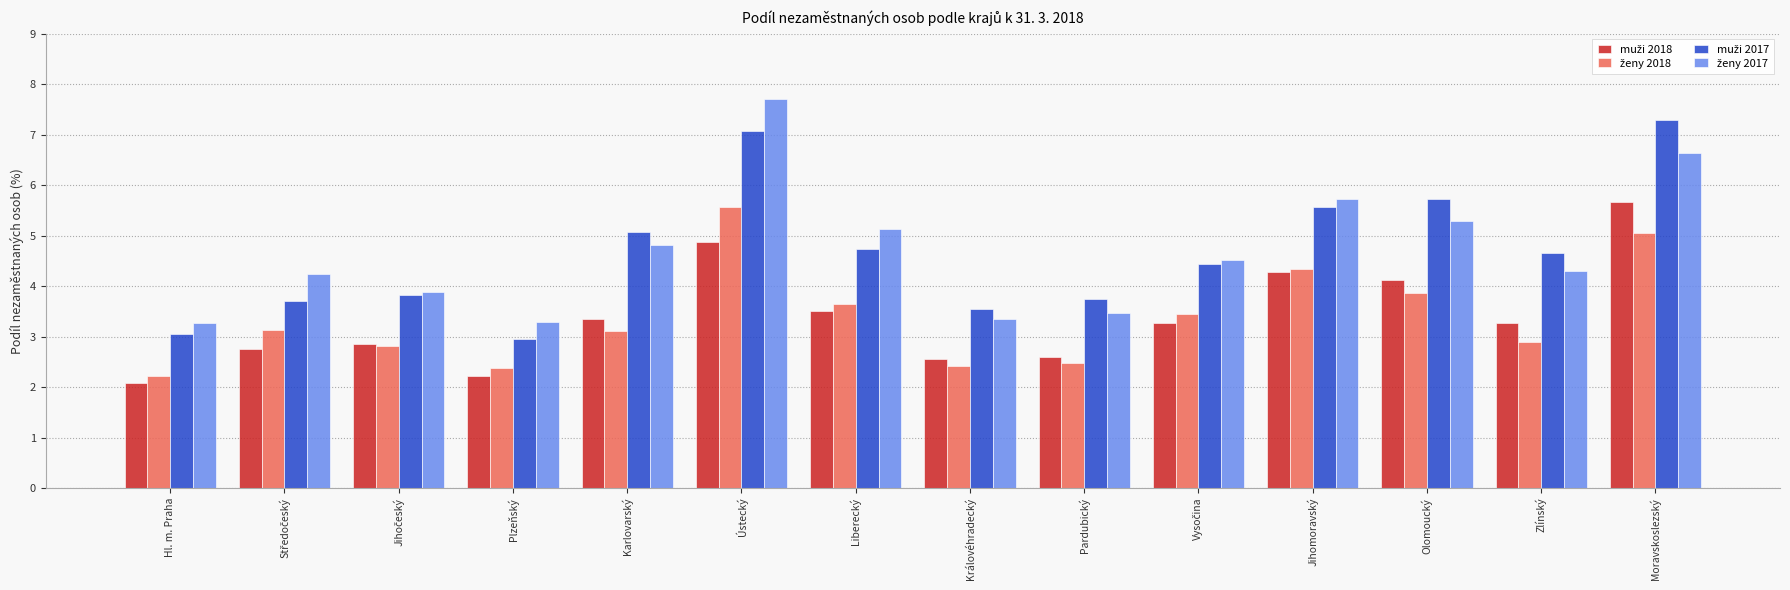

What is the difference between the highest and lowest values at Ústecký?

2.8